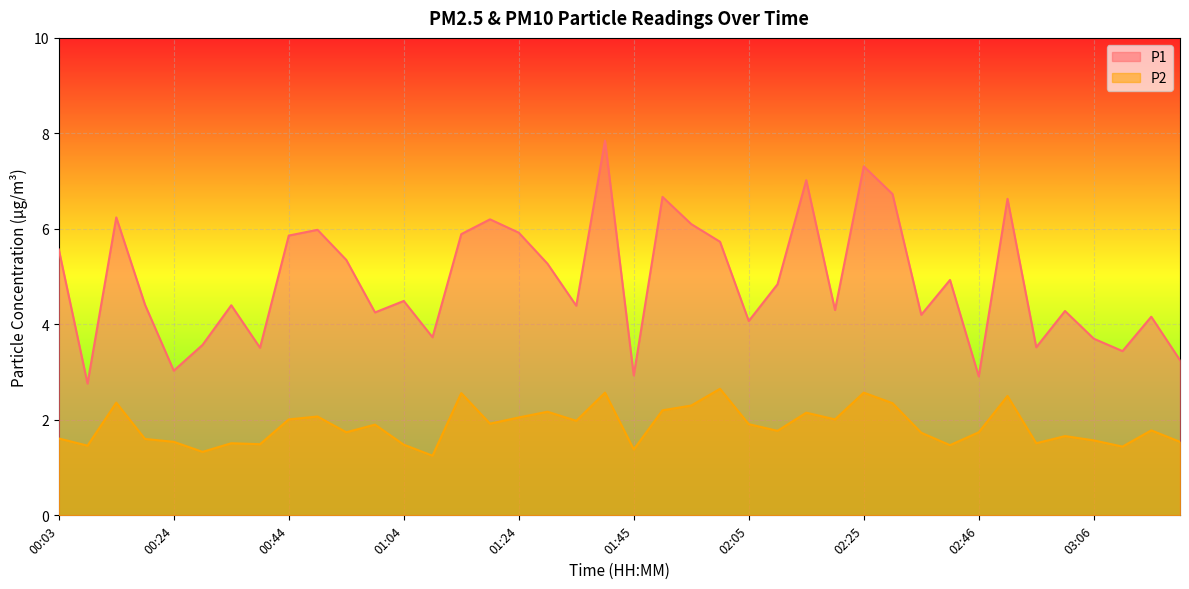

How many distinct data groups are displayed?

2